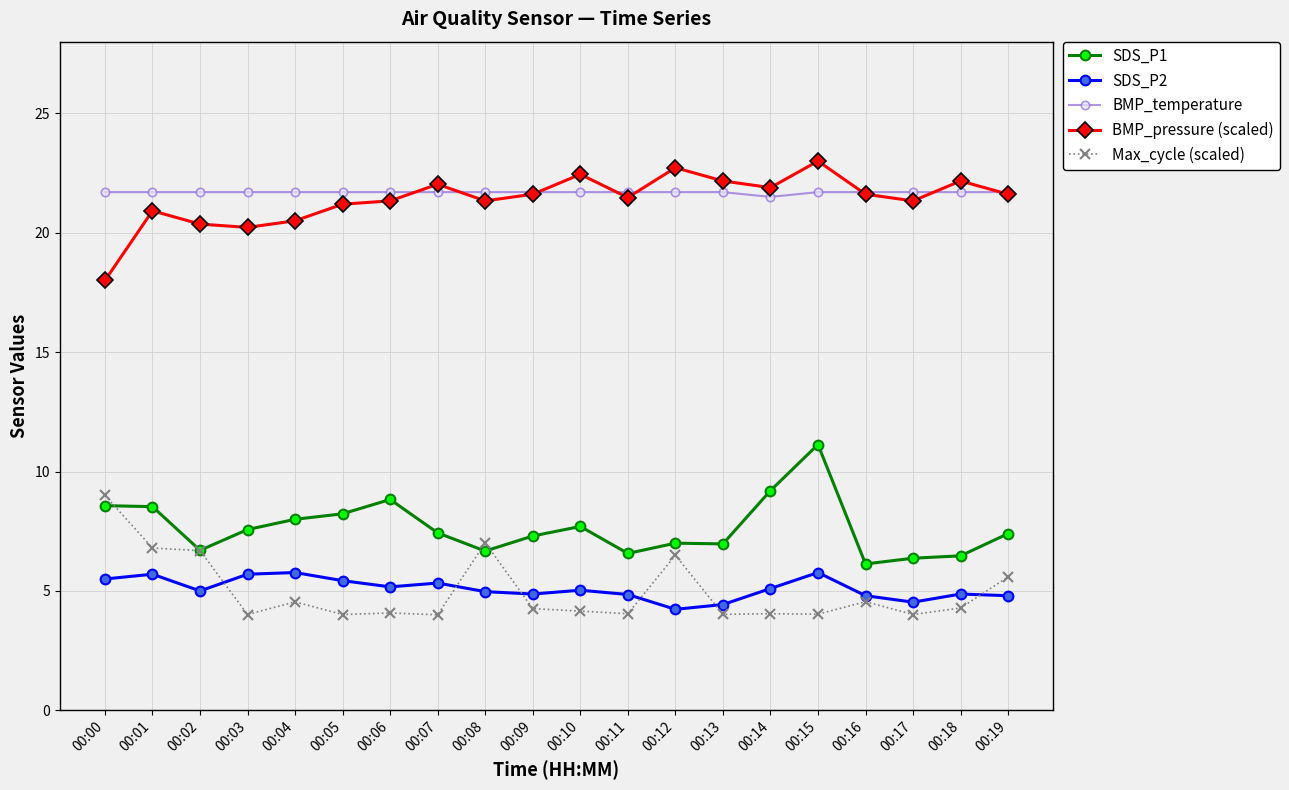

The value of SDS_P2 at 00:15 is 8.5. True or false?

False